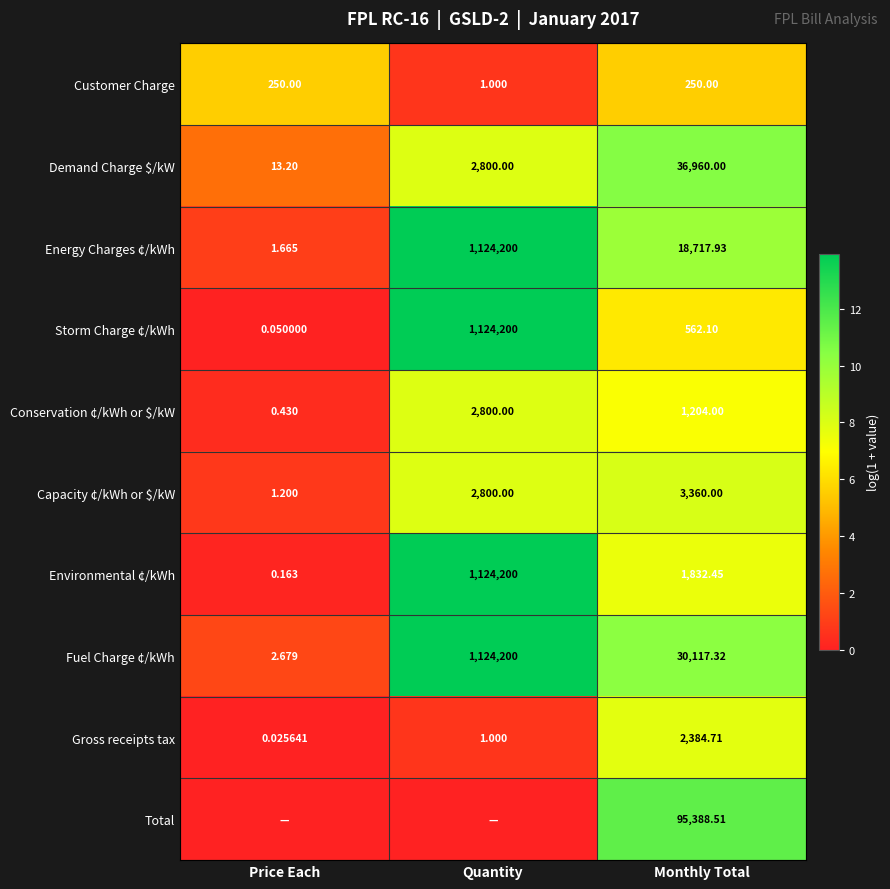

At which category does the chart reach its peak across all series?

Quantity